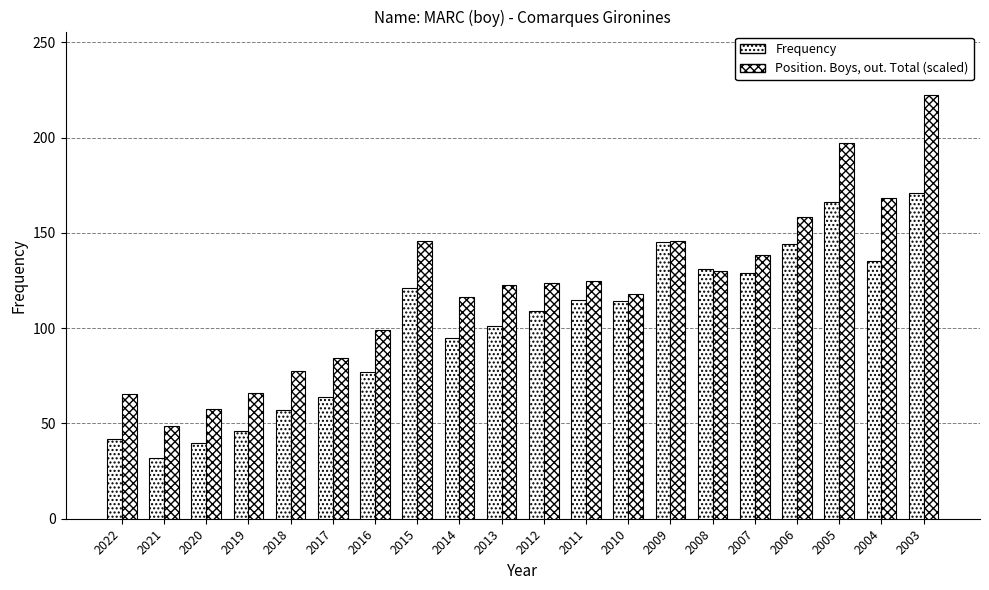

List the series in order of their peak value, highest first.

Position. Boys, out. Total (scaled), Frequency